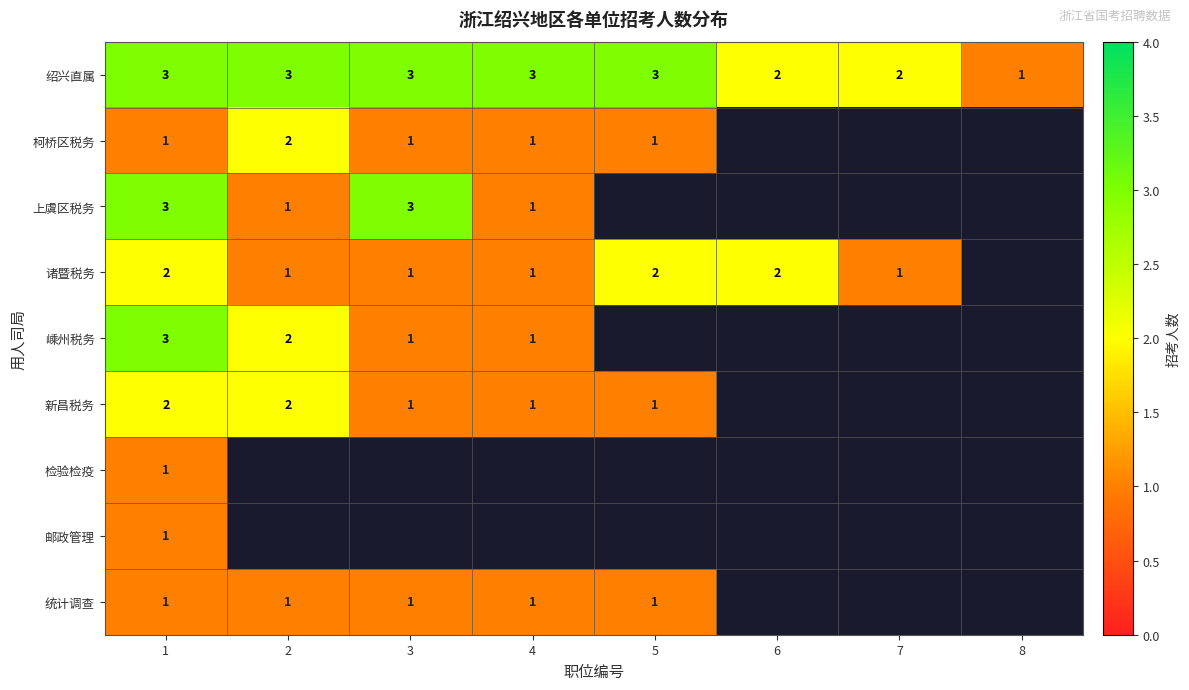

Is it true that 柯桥区税务 equals 0 at 4?

False